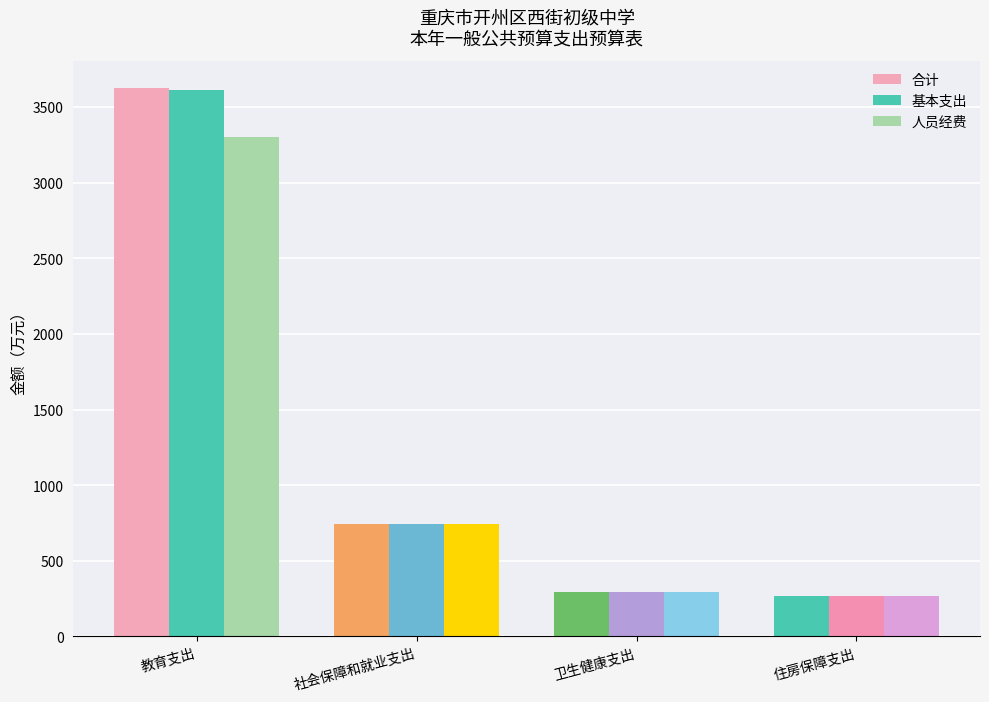

What is the sum of all 基本支出 values?

4923.7